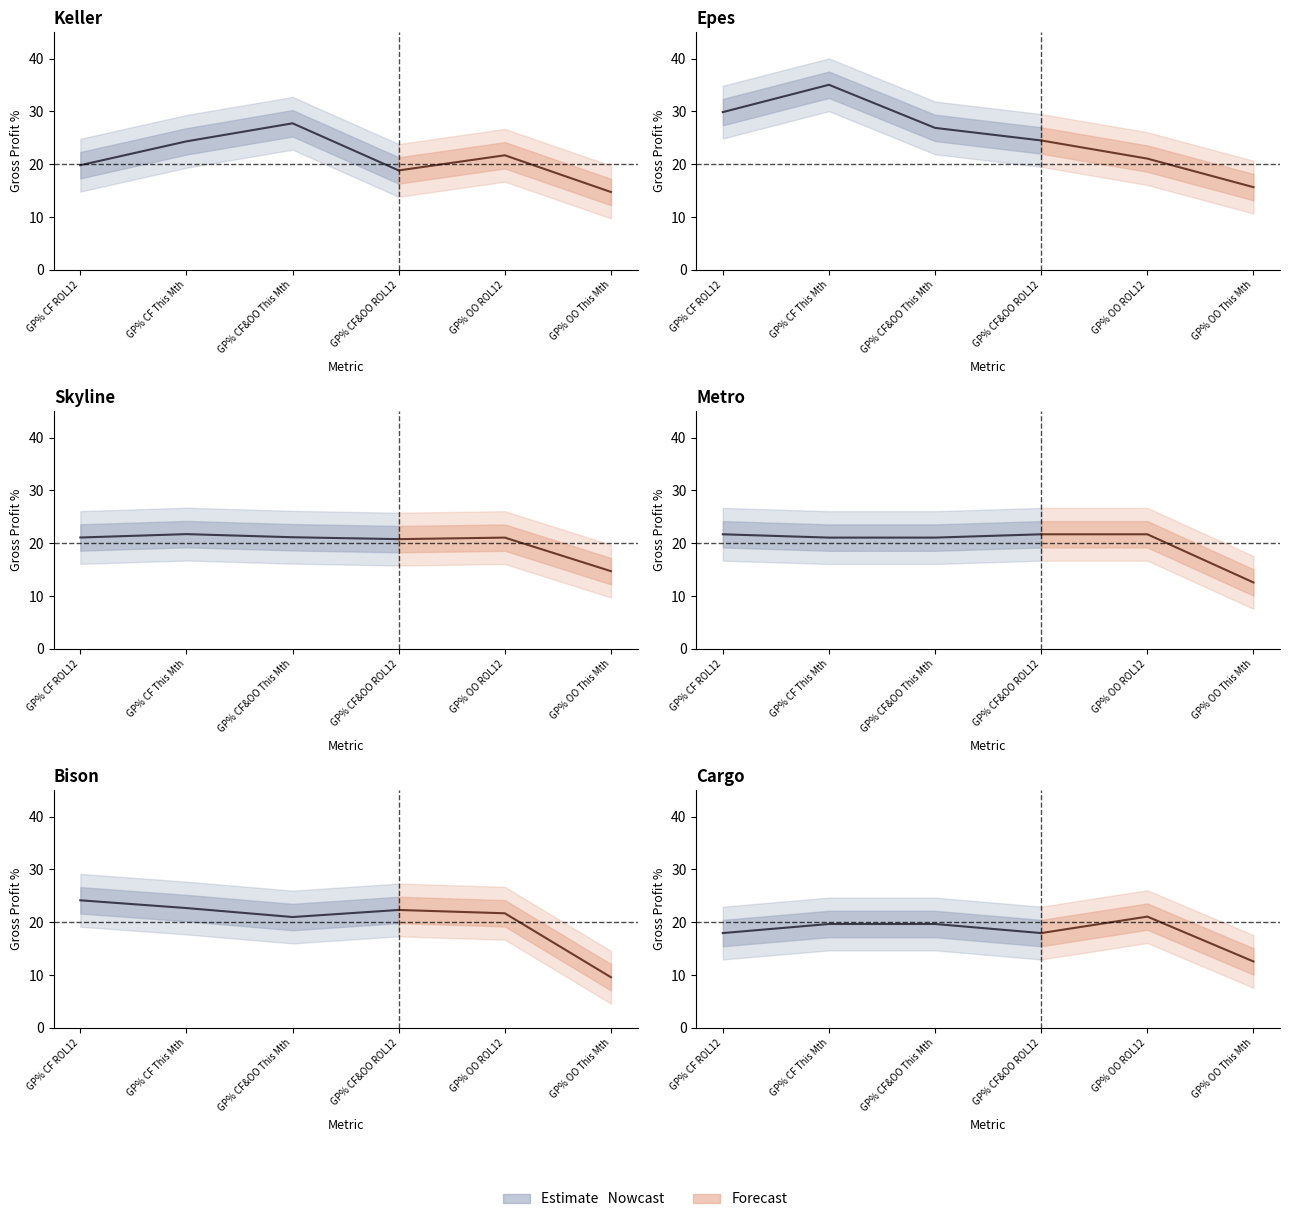

The Keller series shows 21.2 at GP% OO This Mth. True or false?

False